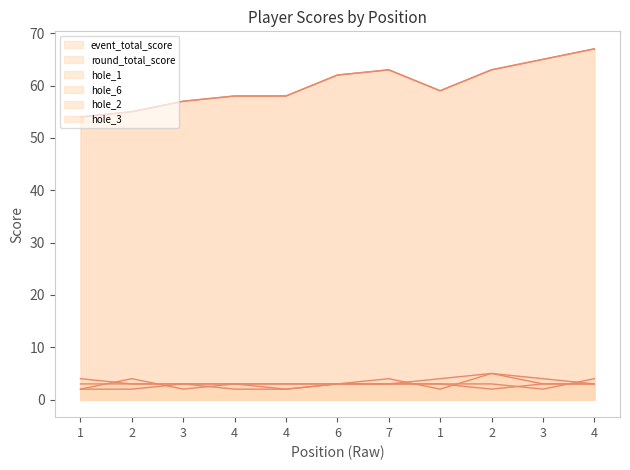

What is the label of the 3rd point from the right?

2